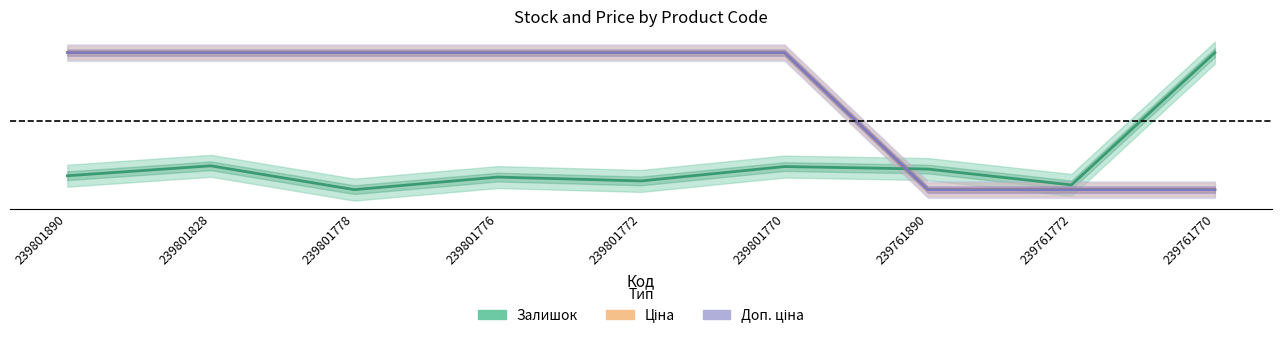

Reading left to right, what are all the values shown in this chart?

Залишок: 239801890=0.1	239801828=0.2	239801778=0.0	239801776=0.1	239801772=0.1	239801770=0.2	239761890=0.2	239761772=0.0	239761770=1.0
Ціна: 239801890=1.0	239801828=1.0	239801778=1.0	239801776=1.0	239801772=1.0	239801770=1.0	239761890=0.0	239761772=0.0	239761770=0.0
Доп. ціна: 239801890=1.0	239801828=1.0	239801778=1.0	239801776=1.0	239801772=1.0	239801770=1.0	239761890=0.0	239761772=0.0	239761770=0.0